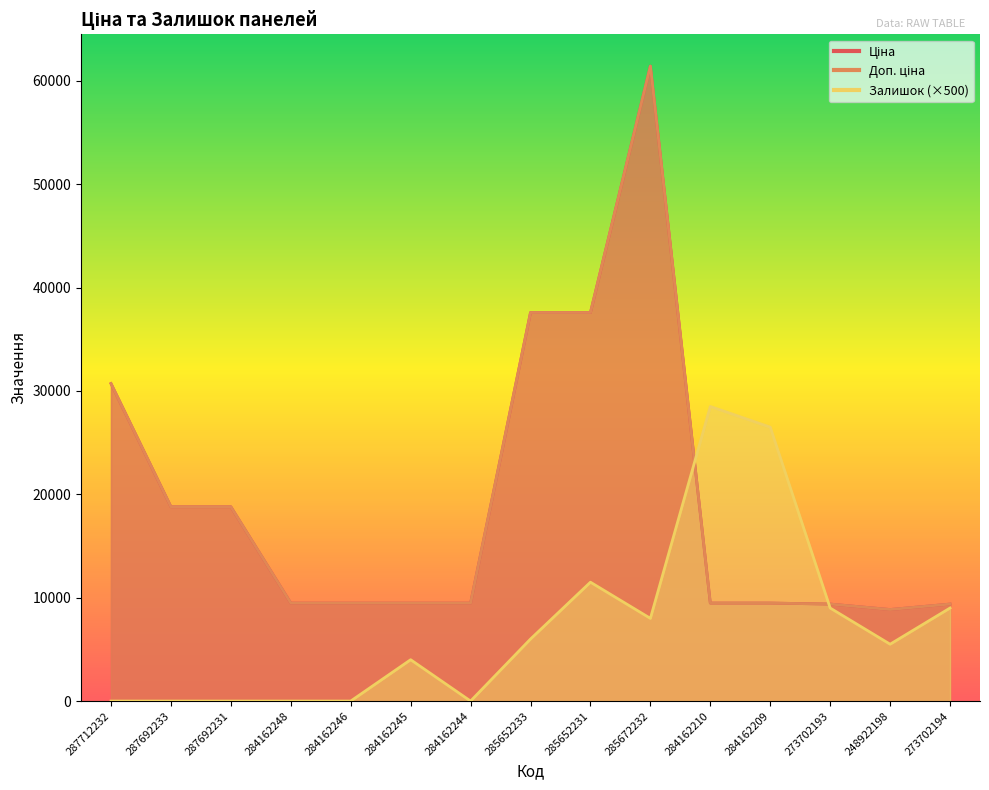

The Залишок series shows 9000.0 at 273702194. True or false?

True